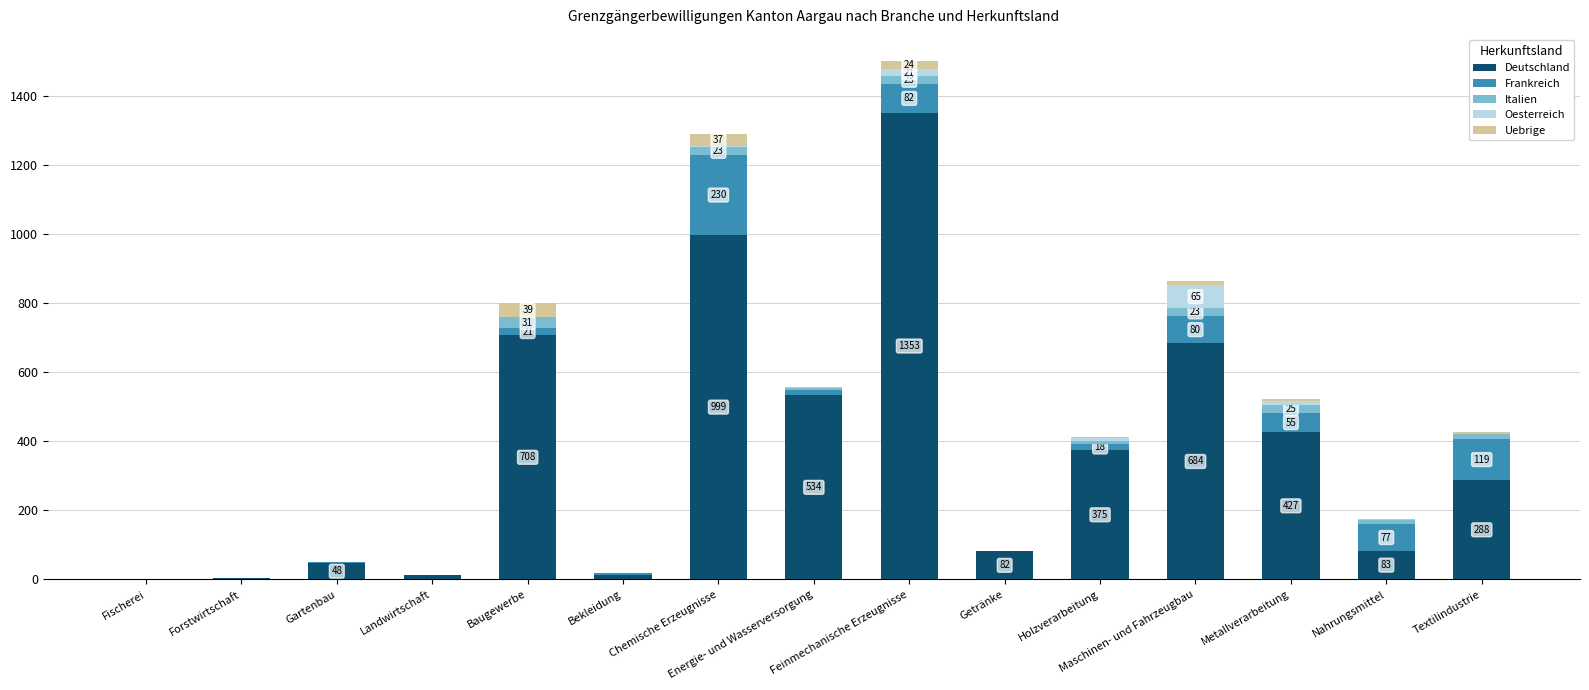

What is the maximum value for Deutschland?

1353